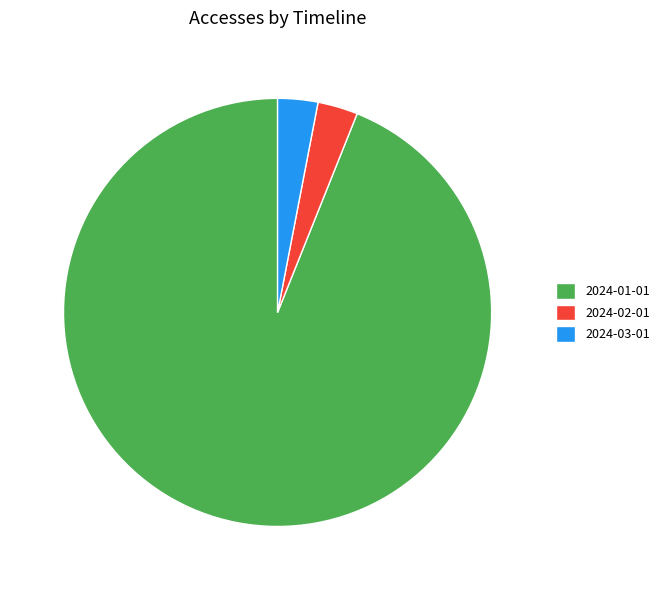

What is the largest slice in the pie chart?

2024-01-01